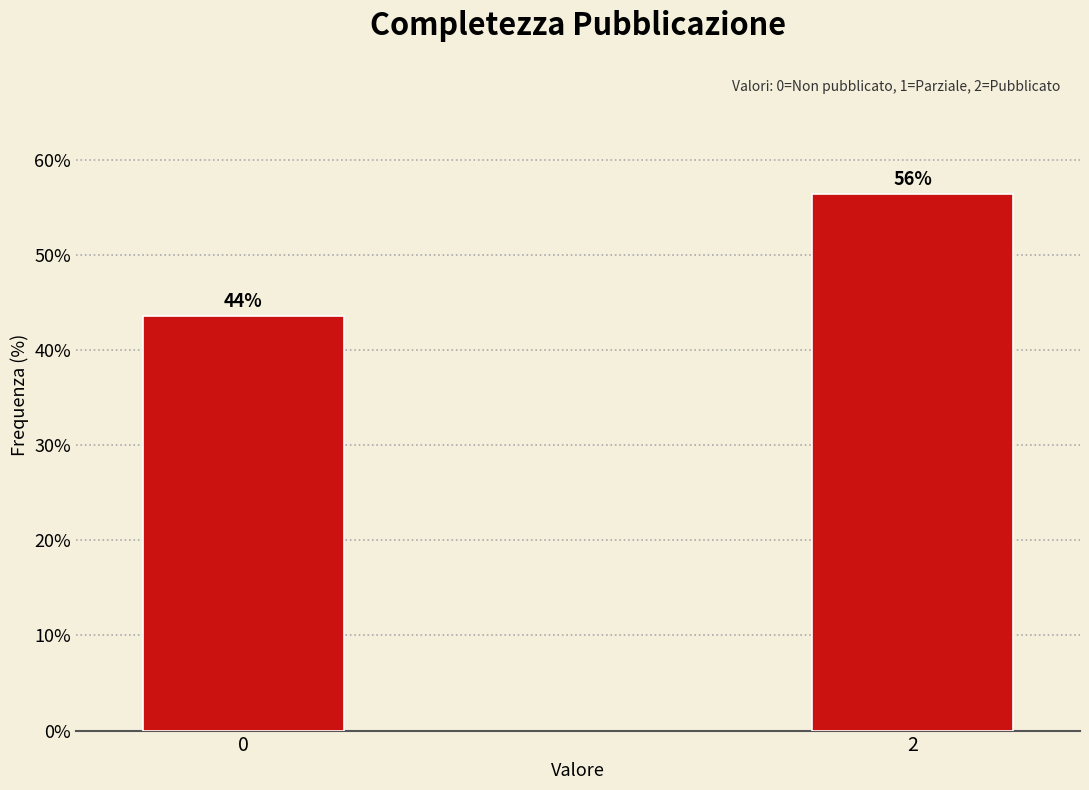

How many bars are there in total?

2